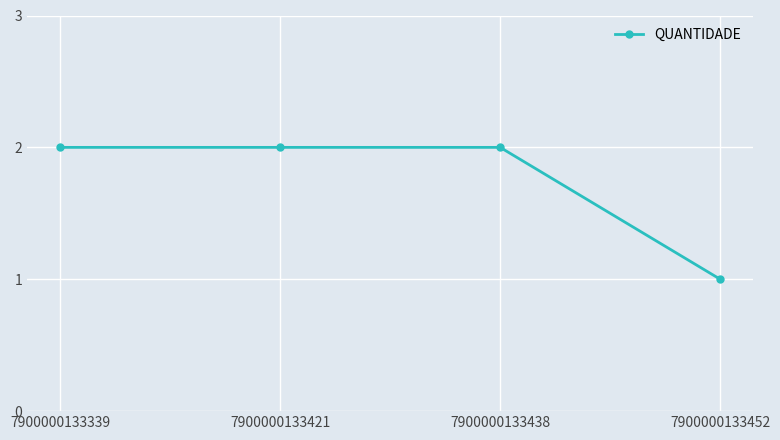

The chart shows a value of 2 at 7900000133421. True or false?

True